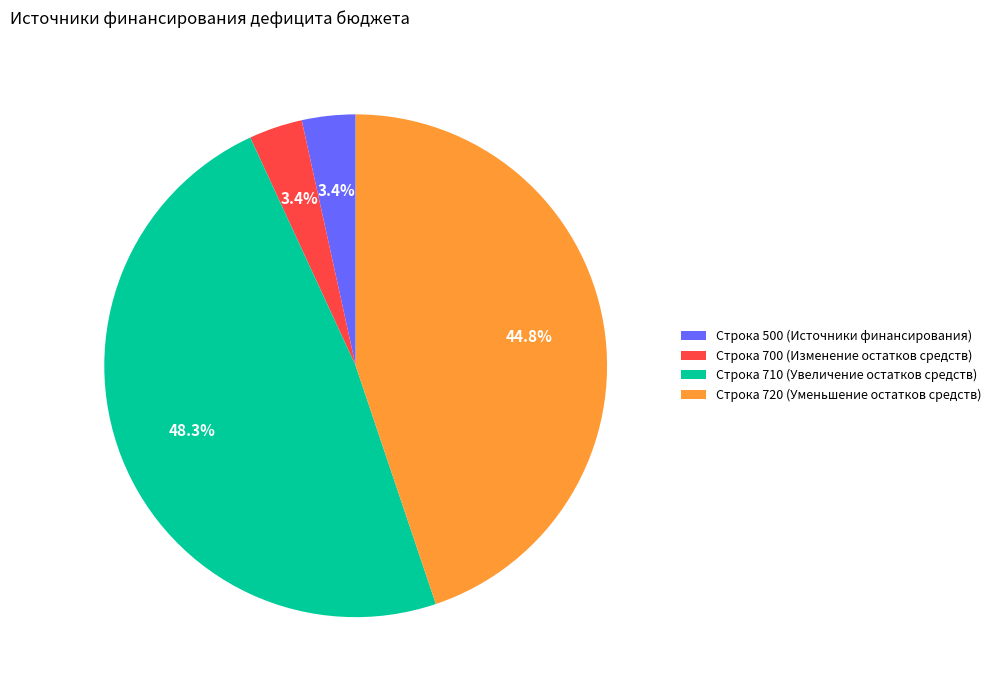

Is there a majority slice in this chart?

No